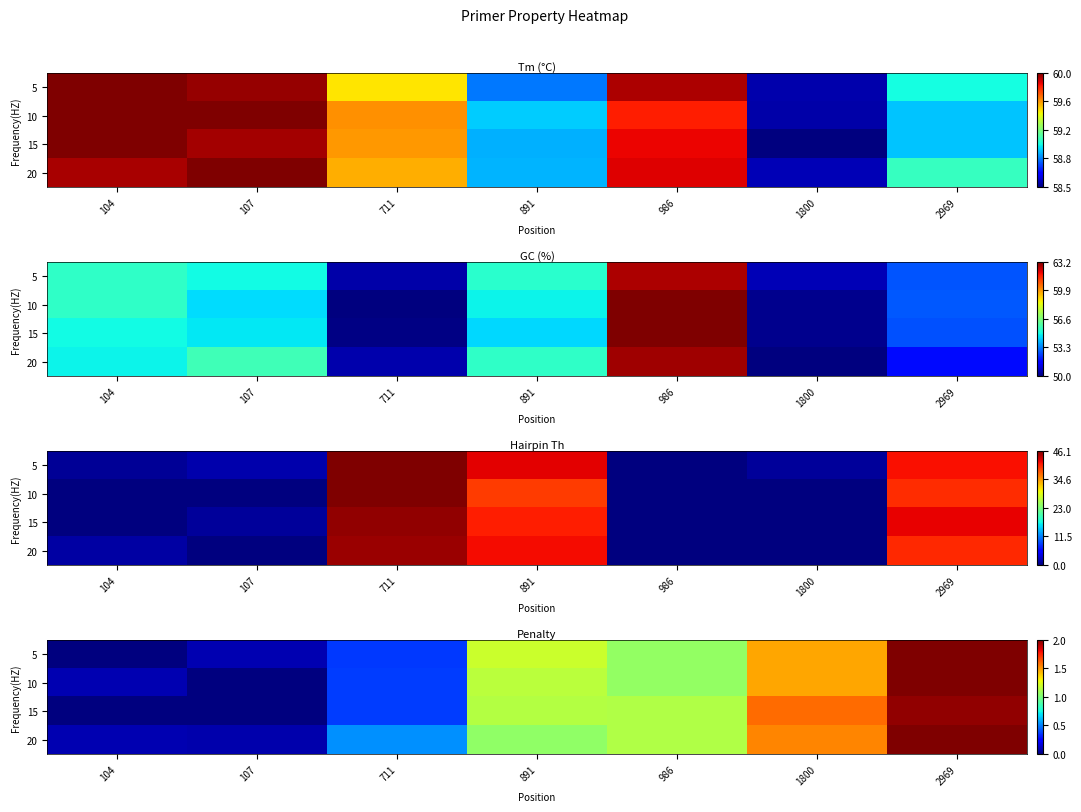

How many series are shown in this chart?

4